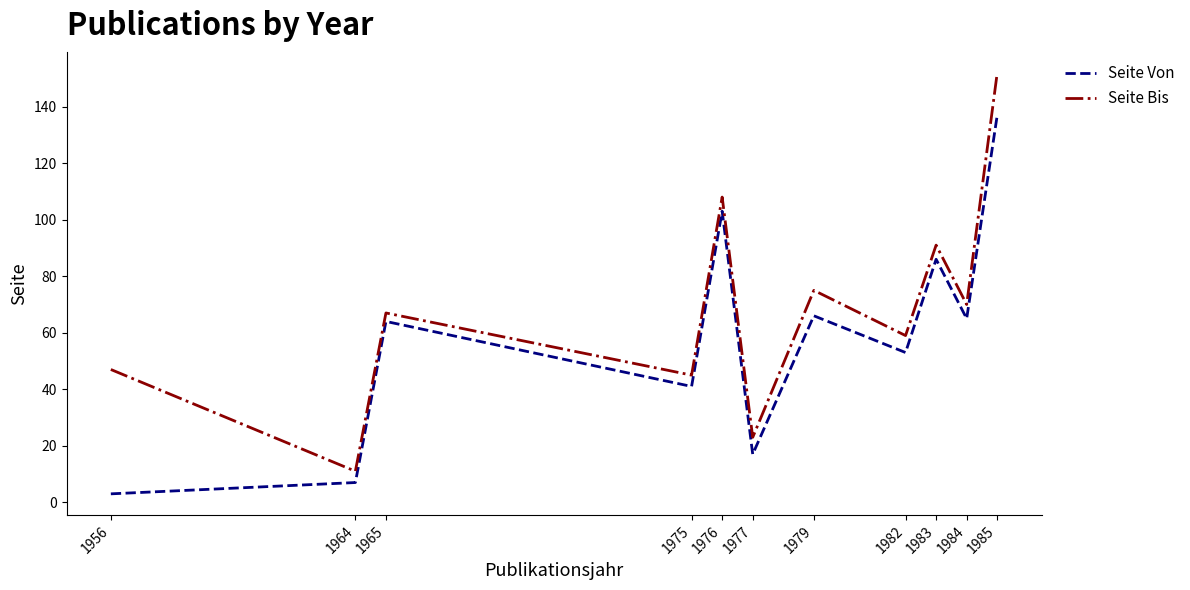

The Seite Bis series shows 91 at 1983. True or false?

True